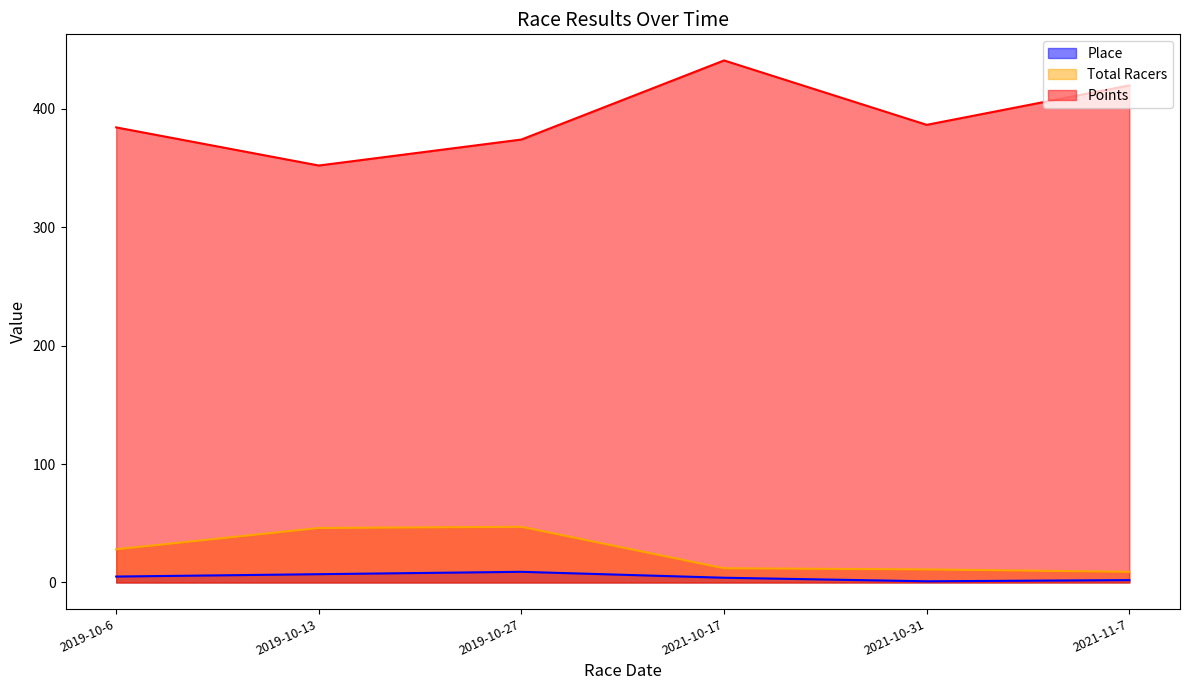

What is the sum of the Points values at 2019-10-6 and 2019-10-27?

758.4